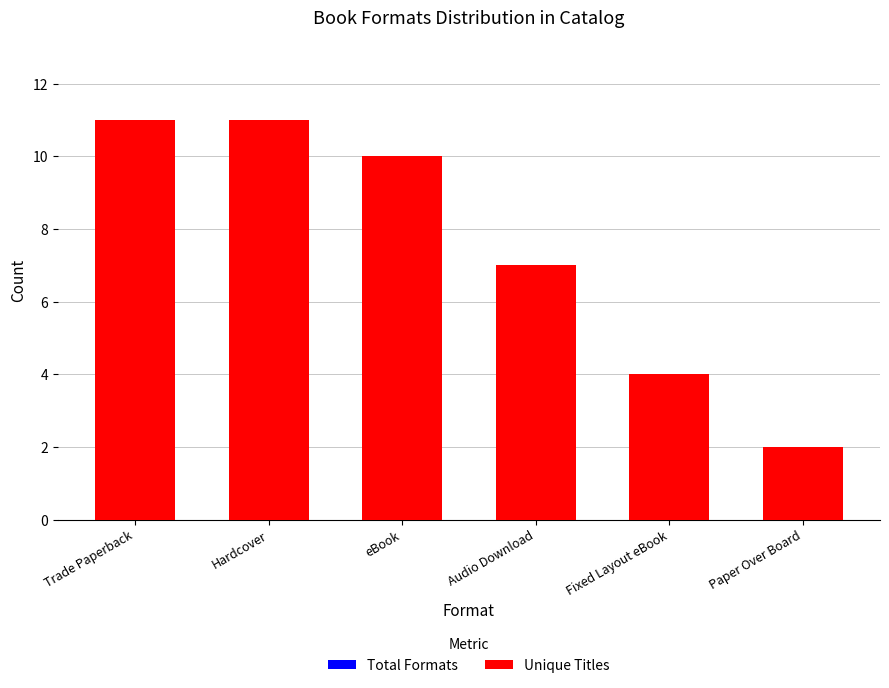

What is the label of the 3rd bar from the right?

Audio Download